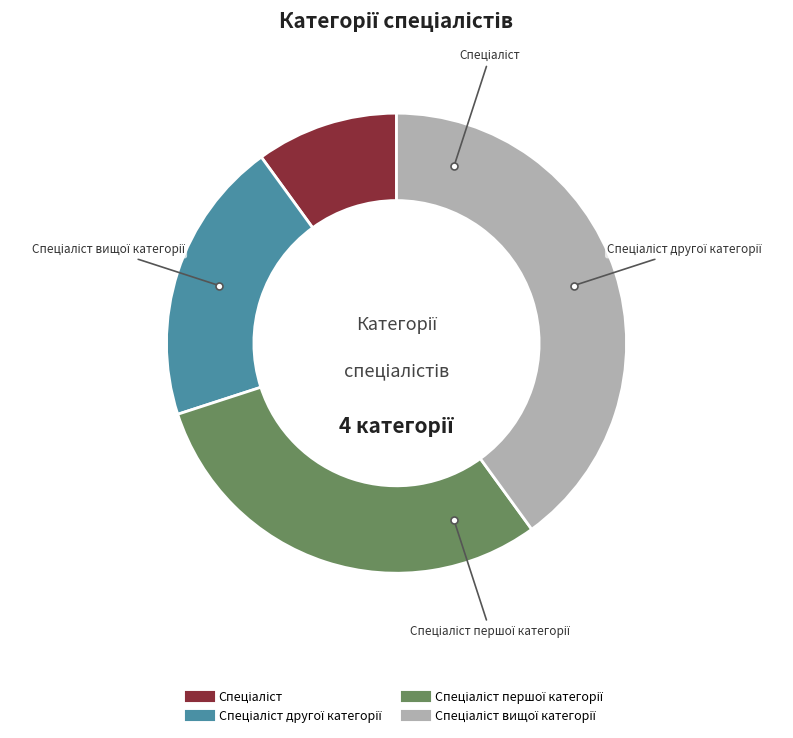

Is there any slice that represents more than half of the pie?

No